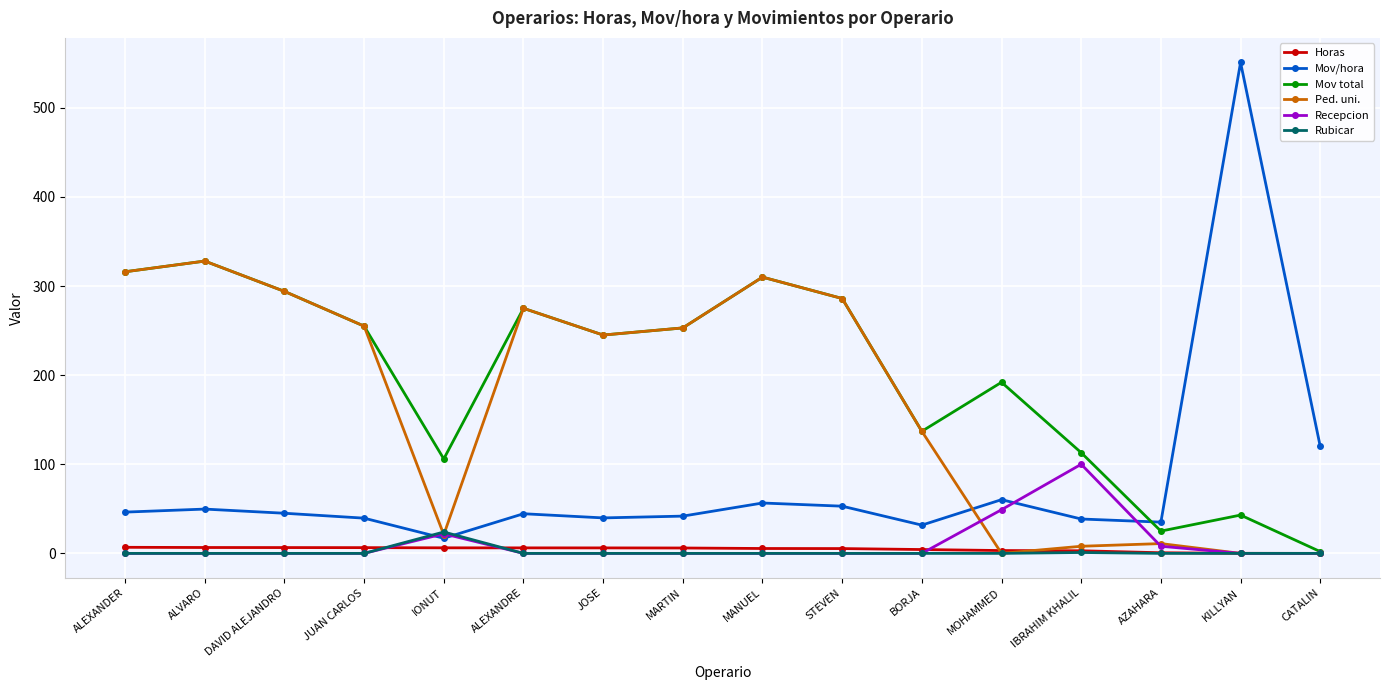

Which series has the largest range (max minus min)?

Mov/hora